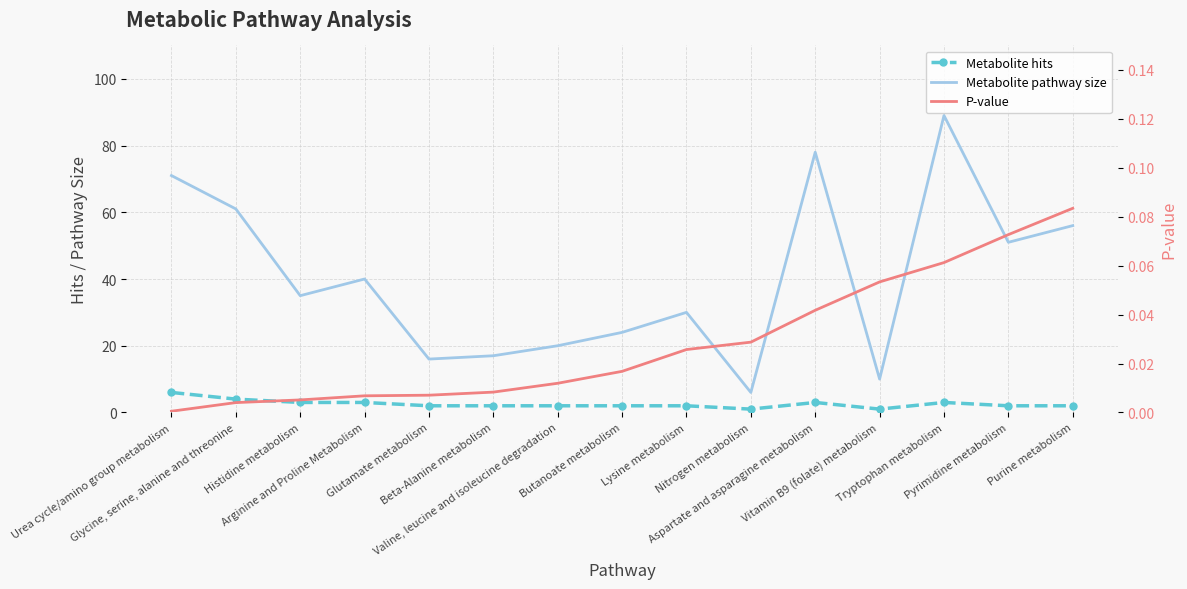

What is the highest value of the Metabolite pathway size series?

89.0